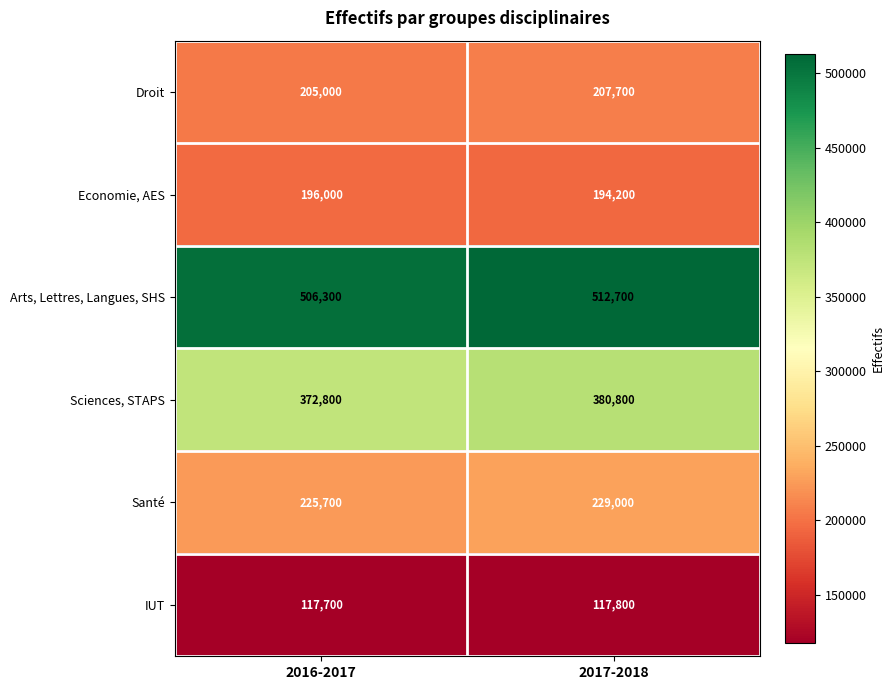

Which series has the largest total across all categories?

Arts, Lettres, Langues, SHS